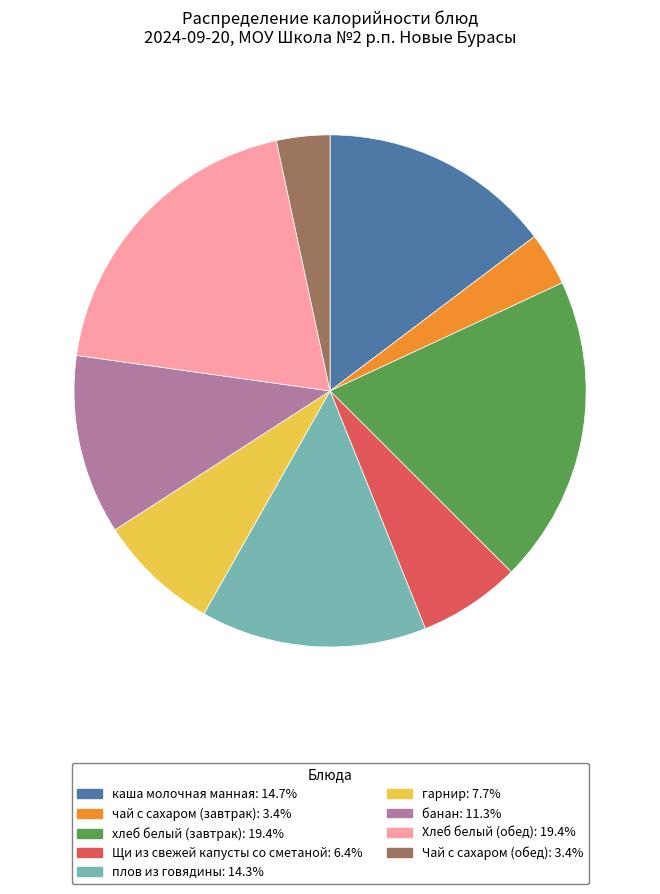

Approximately how many times larger is the value at Щи из свежей капусты со сметаной: 6.4% compared to каша молочная манная: 14.7%?

0.4